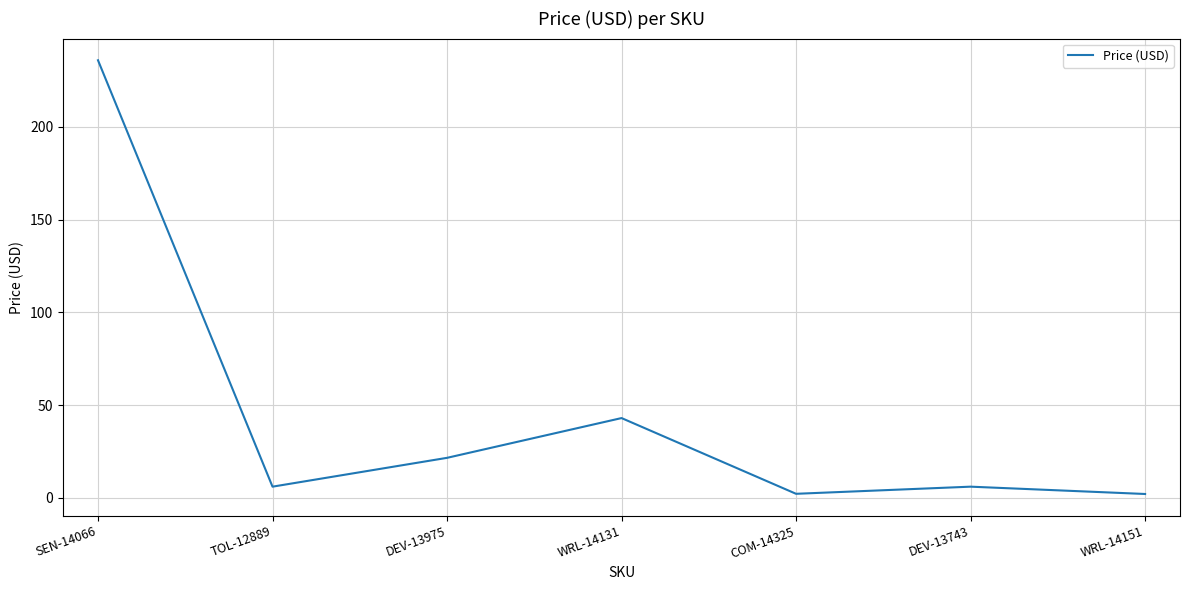

What is the ratio of the value at DEV-13743 to the value at TOL-12889?

1.0